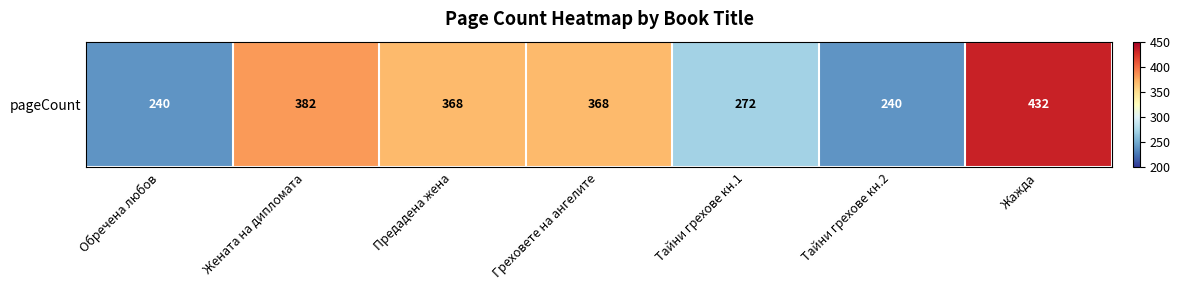

Which label corresponds to the smallest value in the chart?

Обречена любов